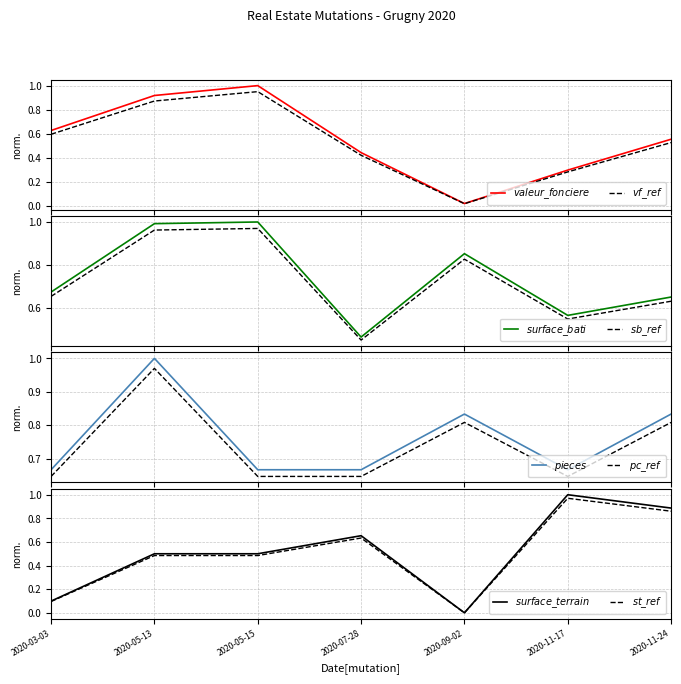

Rank the series by their maximum value, from highest to lowest.

valeur_fonciere, surface_reelle_bati, nombre_pieces_principales, surface_terrain